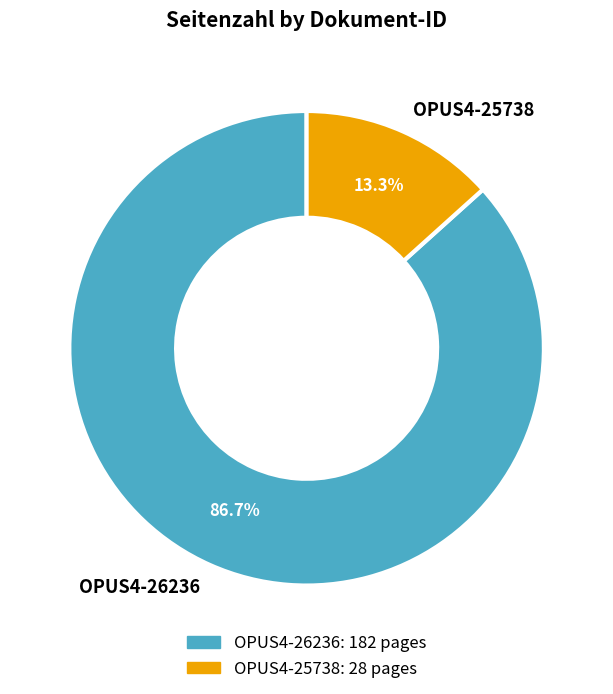

Is the sum of OPUS4-25738 and OPUS4-26236 greater than half?

Yes